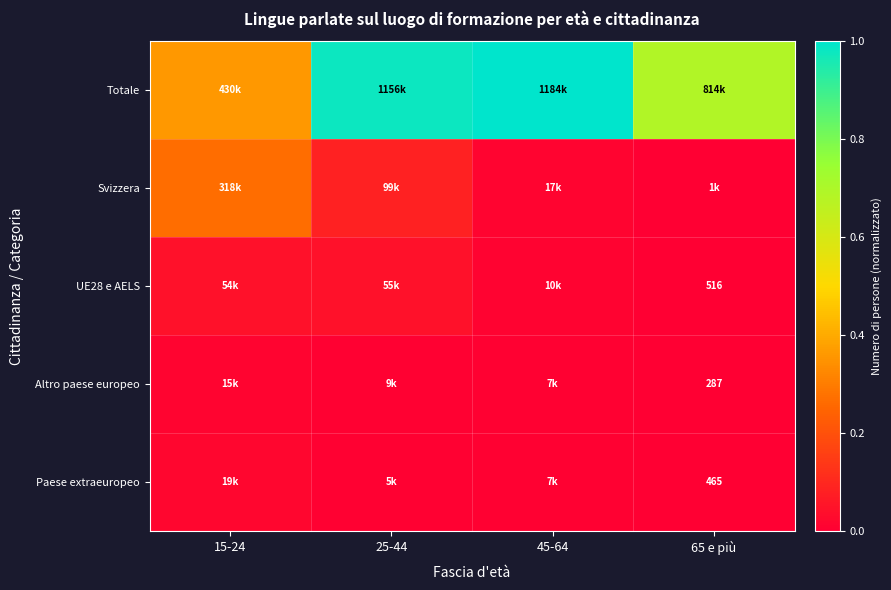

What is the difference between the highest and lowest values at 25-44?

1.0